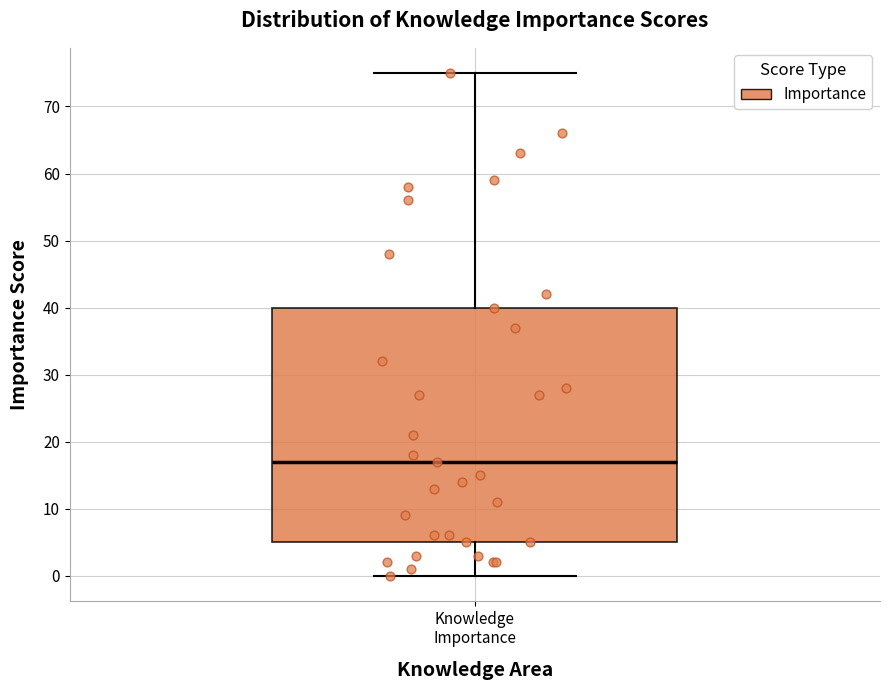

Read this box plot against the y-axis: the position of the median line, the range covered by the box, and the ends of both whiskers. The values are not printed on the chart, so give them approximately, as read against the axis.

median 17, box 5 to 40, whiskers 0 to 75